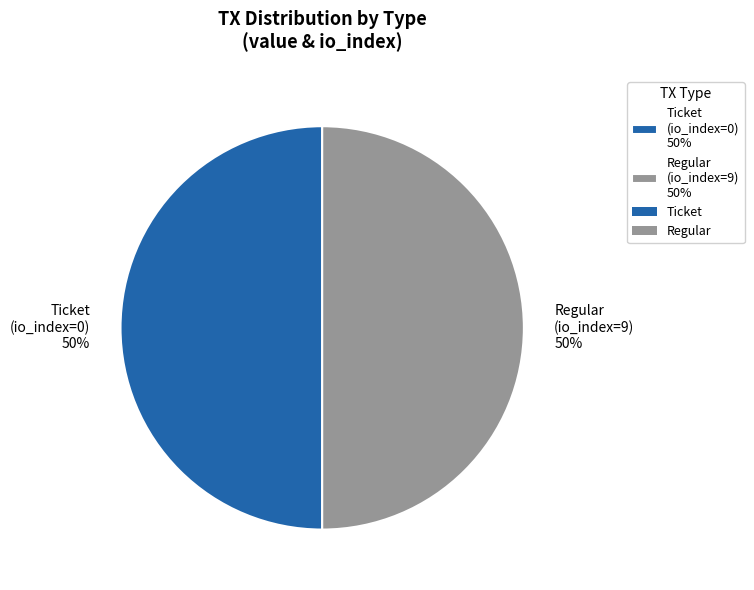

To the nearest percent, what is the combined percentage of Ticket (io_index=0) 50% and Regular (io_index=9) 50%?

100%